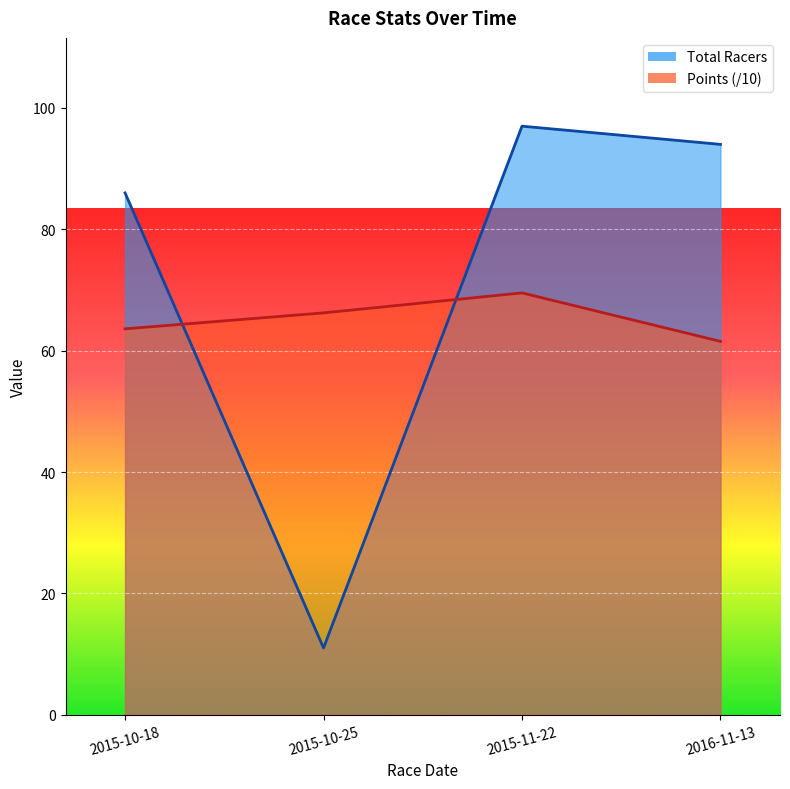

Rank the series at 2016-11-13 from highest to lowest value.

Total Racers, Points (/10)